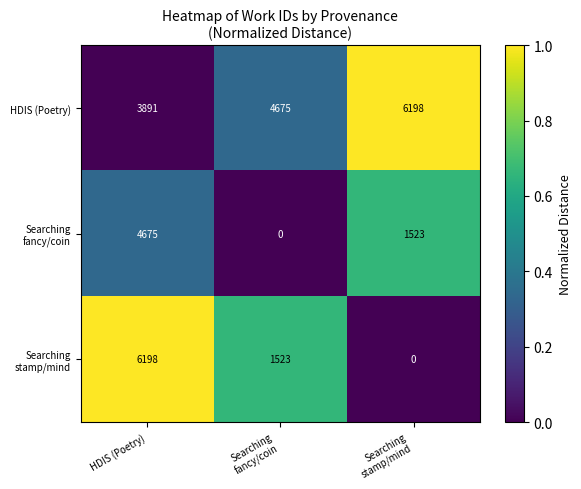

What is the sum of all HDIS (Poetry) values?

14764